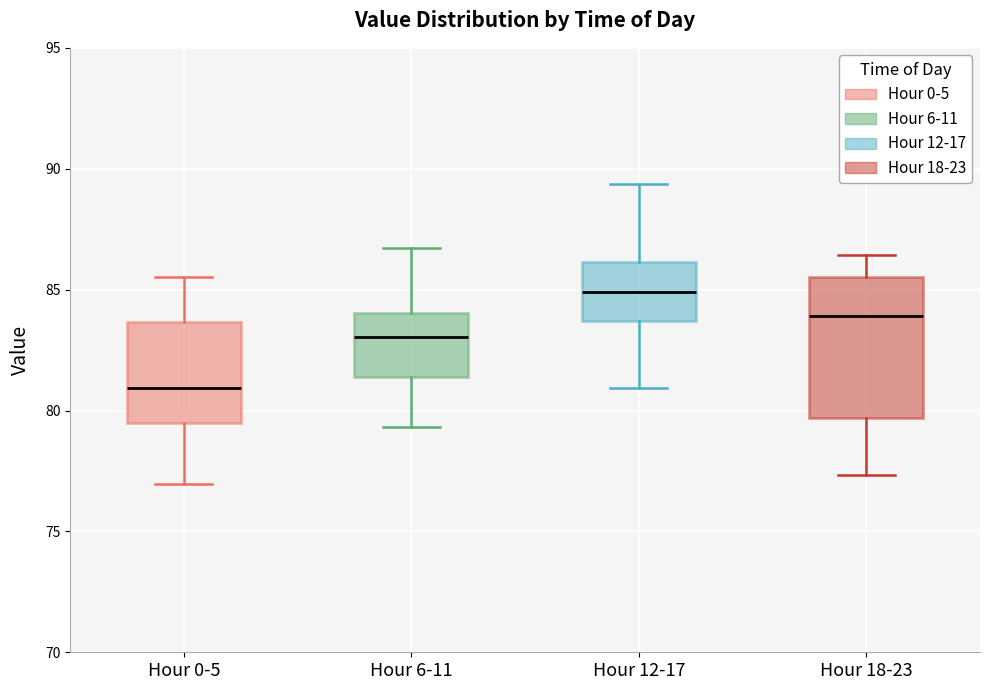

Comparing the boxes themselves (not the whiskers), which one is the tallest?

Hour 18-23